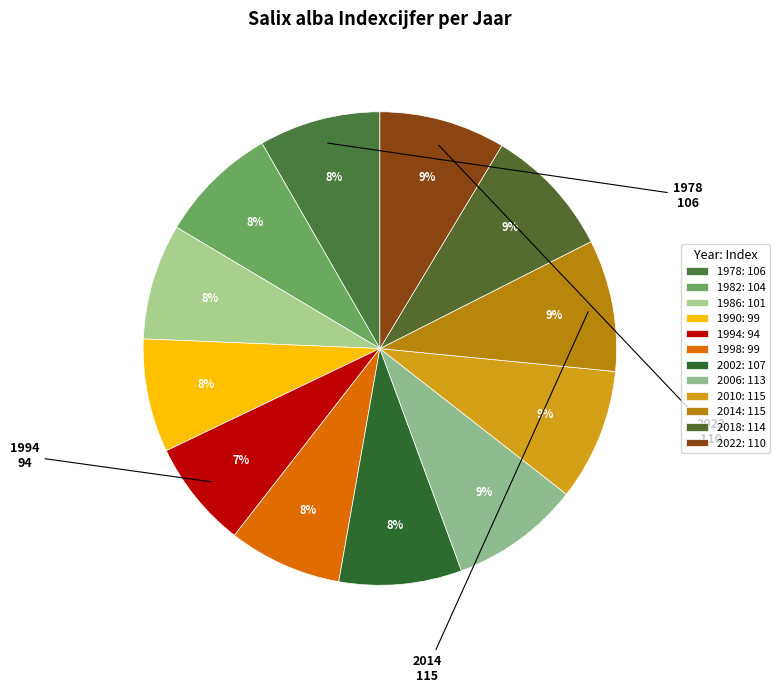

Count the number of slices in the pie.

12